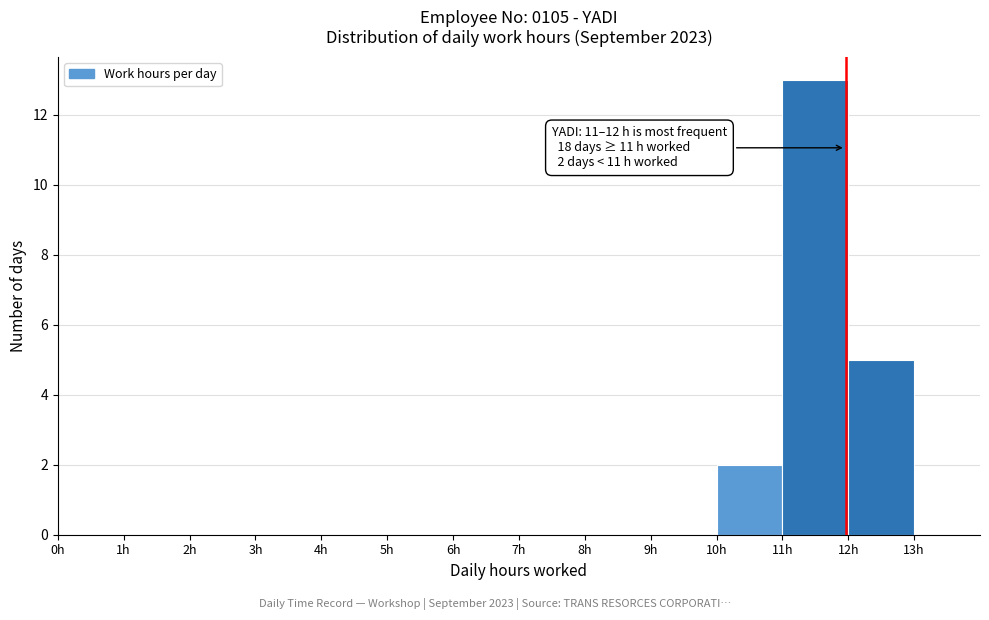

Which range on the x-axis has the tallest bar?

11 to 12